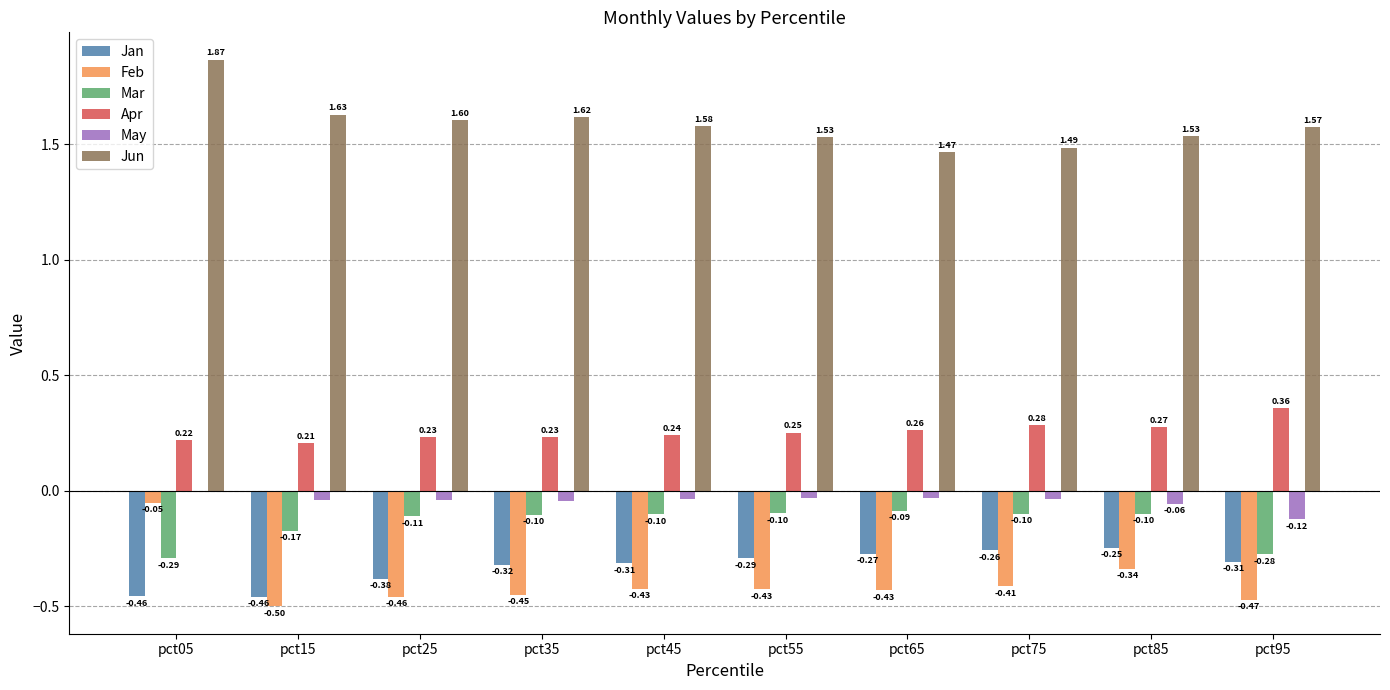

Where is May nearest to the value 0?

pct05